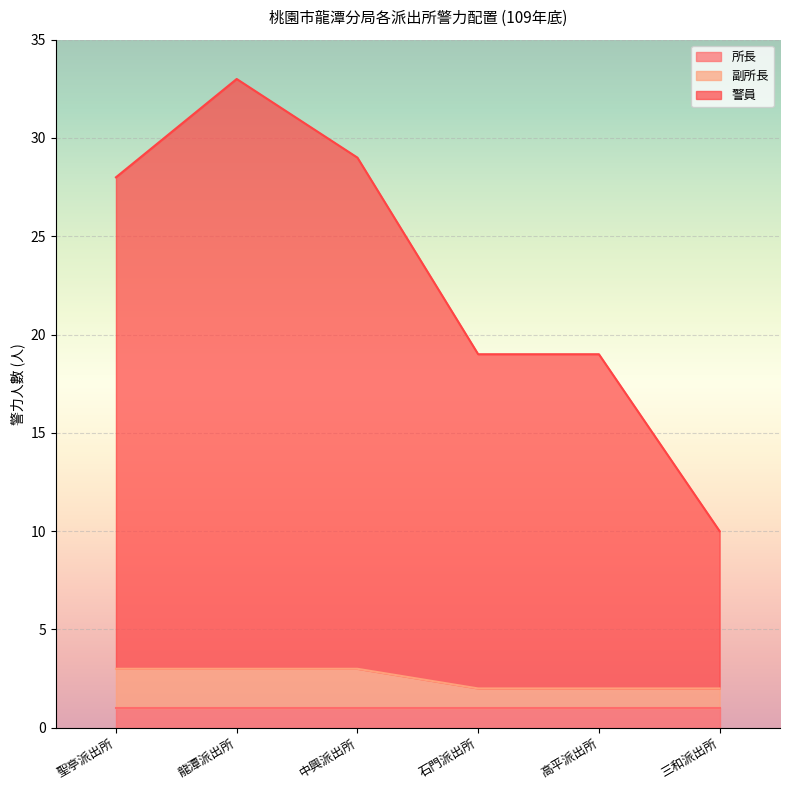

True or false: 副所長 and 警員 cross at least once.

False